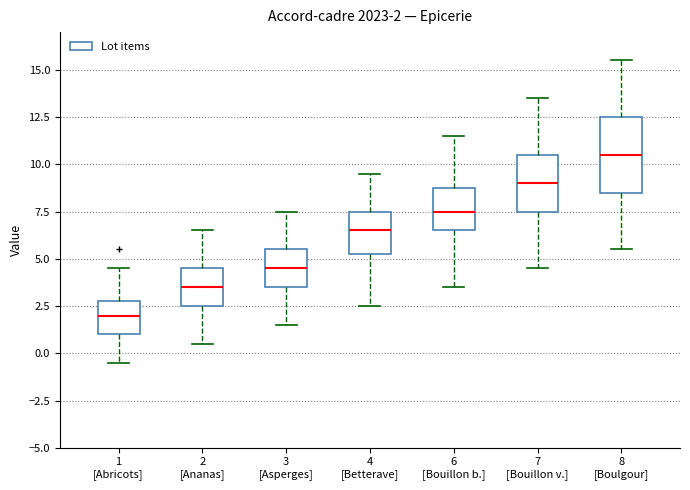

Which box's median line is the lowest?

1 [Abricots]